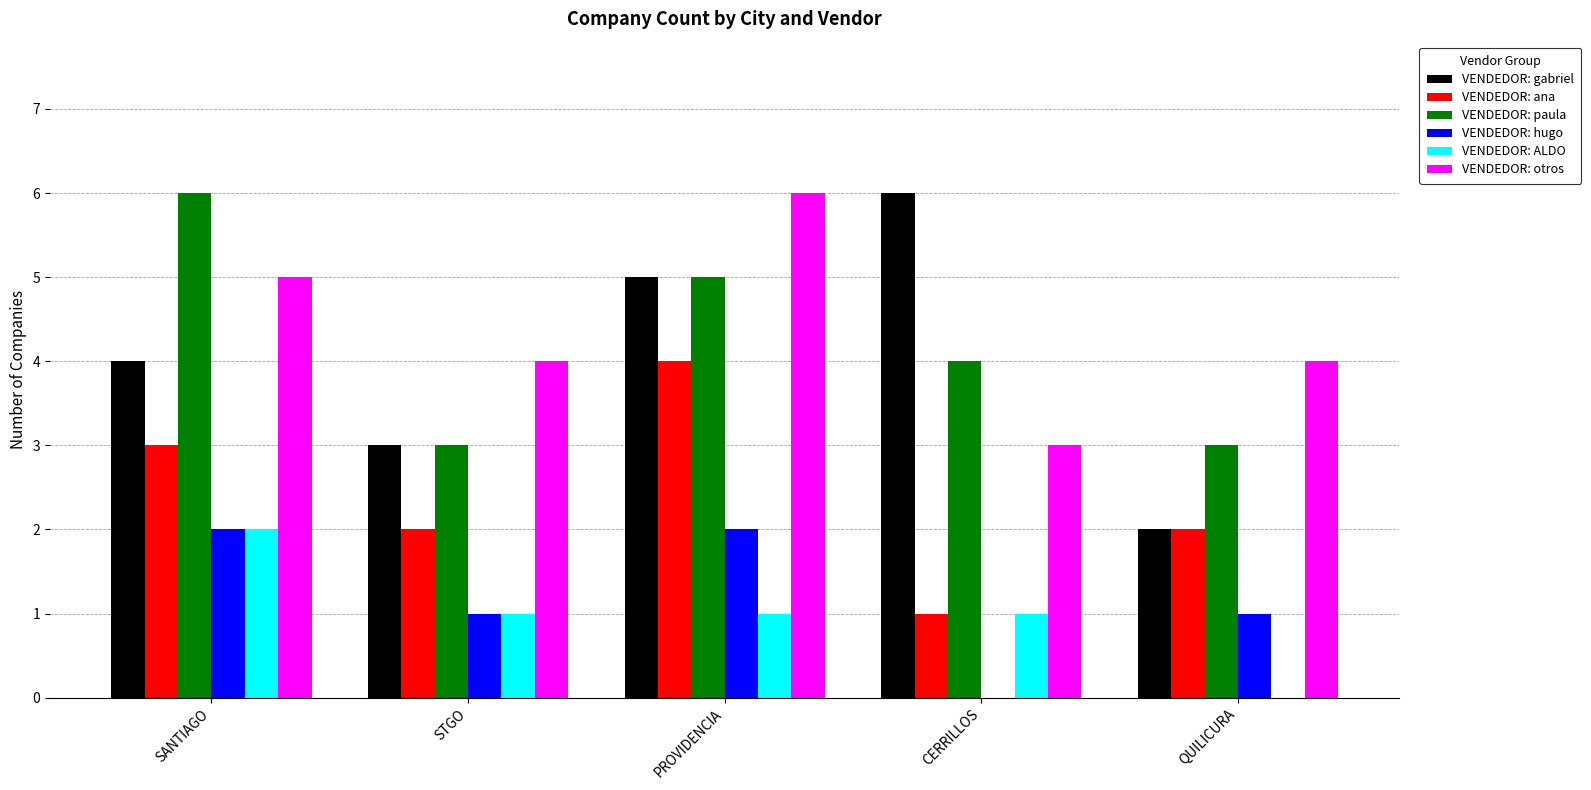

Which series has the largest total across all categories?

VENDEDOR: otros